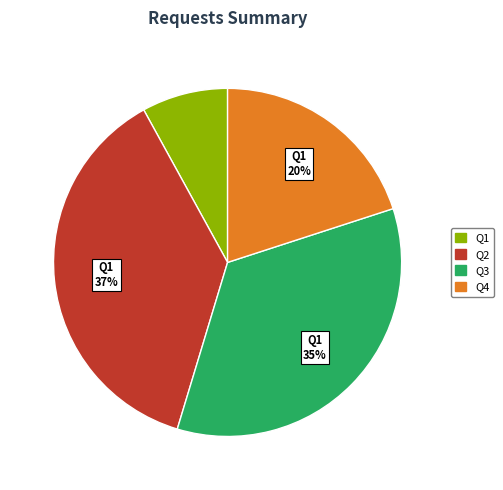

Is the sum of Q2 and Q4 greater than half?

Yes